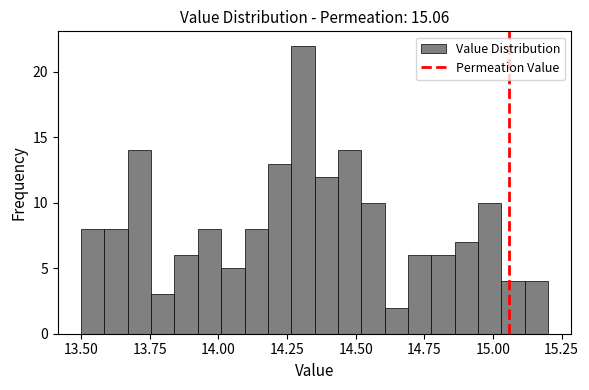

Around what value on the x-axis is the tallest bar? Give the approximate position of its centre, as read against the axis.

14.30